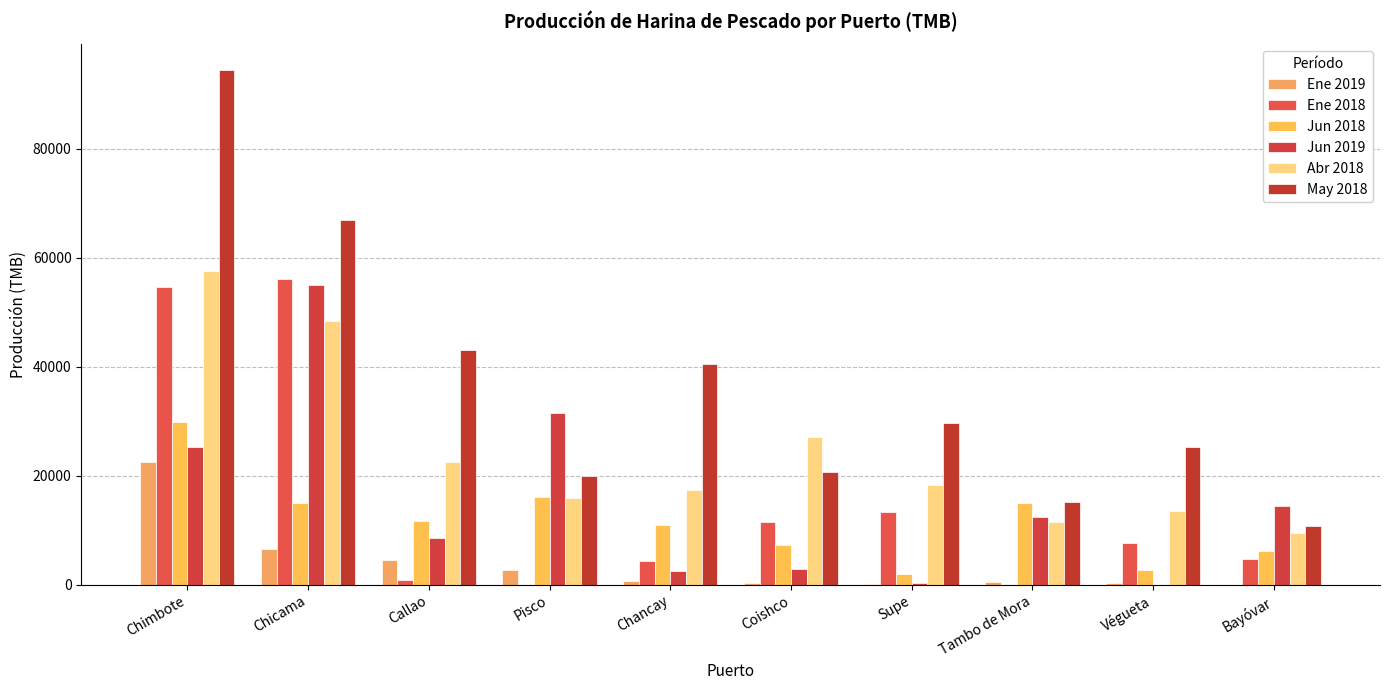

Reading right to left, transcribe all the data shown in this chart.

Ene 2019: Bayóvar=0.0	Végueta=254.8	Tambo de Mora=412.3	Supe=212.2	Coishco=282.3	Chancay=631.4	Pisco=2726.9	Callao=4622.6	Chicama=6556.7	Chimbote=22482.2
Ene 2018: Bayóvar=4662.9	Végueta=7583.7	Tambo de Mora=0.0	Supe=13348.4	Coishco=11522.8	Chancay=4440.5	Pisco=0.0	Callao=861.6	Chicama=56096.1	Chimbote=54591.6
Jun 2018: Bayóvar=6224.4	Végueta=2718.8	Tambo de Mora=15014.8	Supe=2053.3	Coishco=7226.9	Chancay=10884.7	Pisco=16101.3	Callao=11672.1	Chicama=15000.4	Chimbote=29887.6
Jun 2019: Bayóvar=14434.8	Végueta=0.0	Tambo de Mora=12416.4	Supe=233.3	Coishco=2870.8	Chancay=2459.1	Pisco=31407.8	Callao=8545.6	Chicama=54886.8	Chimbote=25254.8
Abr 2018: Bayóvar=9515.4	Végueta=13476.5	Tambo de Mora=11419.8	Supe=18271.3	Coishco=27039.9	Chancay=17316.0	Pisco=15835.7	Callao=22533.7	Chicama=48381.5	Chimbote=57493.7
May 2018: Bayóvar=10718.5	Végueta=25216.3	Tambo de Mora=15216.0	Supe=29610.1	Coishco=20760.0	Chancay=40401.4	Pisco=19950.2	Callao=43066.3	Chicama=66822.6	Chimbote=94387.4